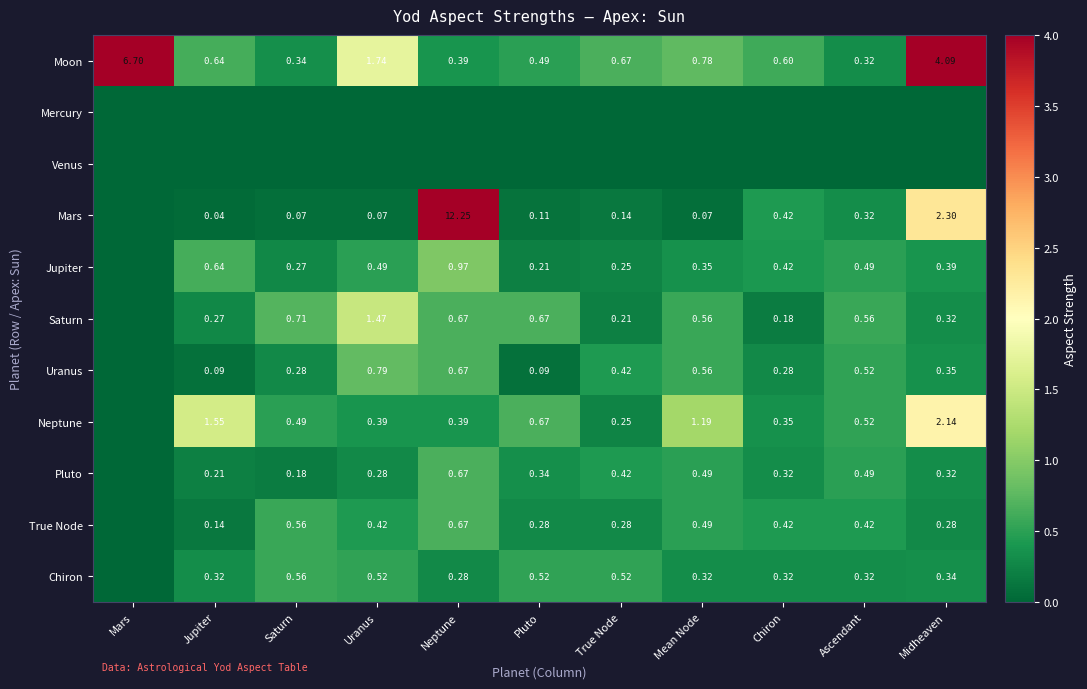

The Mars series shows 0.0 at Uranus. True or false?

False